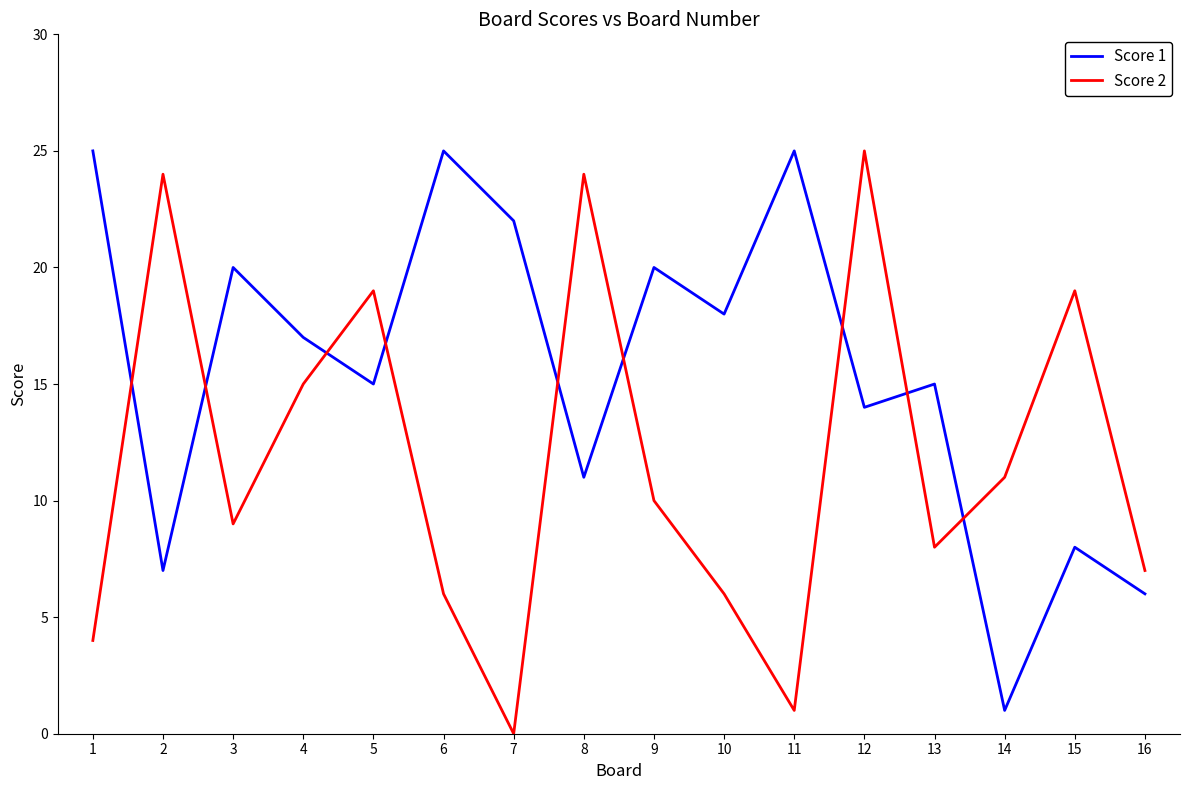

Reading left to right, transcribe all the data shown in this chart.

Score 1: 1=25	2=7	3=20	4=17	5=15	6=25	7=22	8=11	9=20	10=18	11=25	12=14	13=15	14=1	15=8	16=6
Score 2: 1=4	2=24	3=9	4=15	5=19	6=6	7=0	8=24	9=10	10=6	11=1	12=25	13=8	14=11	15=19	16=7